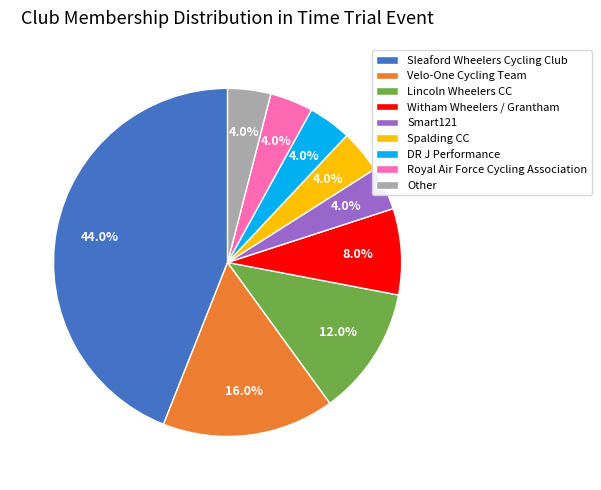

To the nearest percent, what is the average slice percentage?

11%